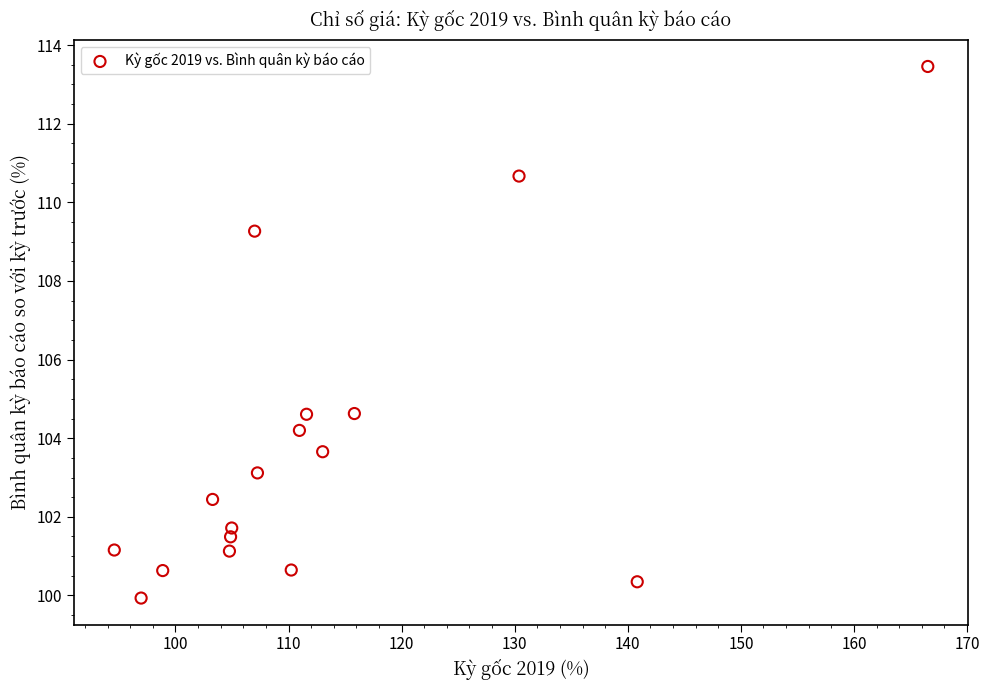

What is the range of X values (max minus min)?

71.9